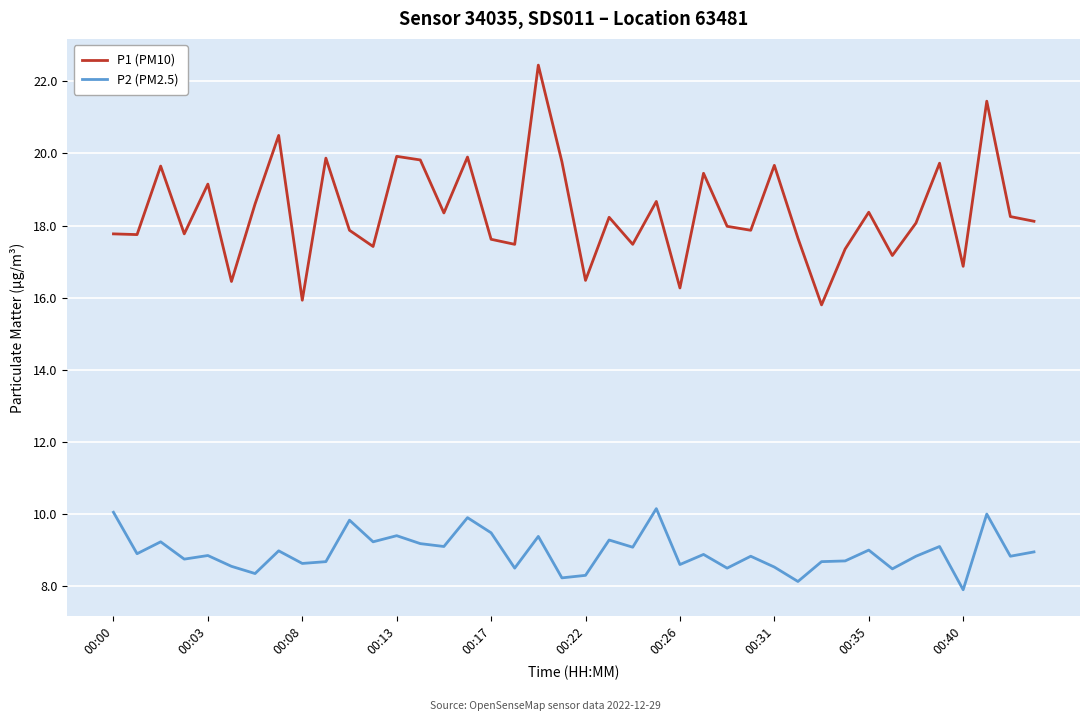

What is the average value of the P2 (PM2.5) series?

8.9